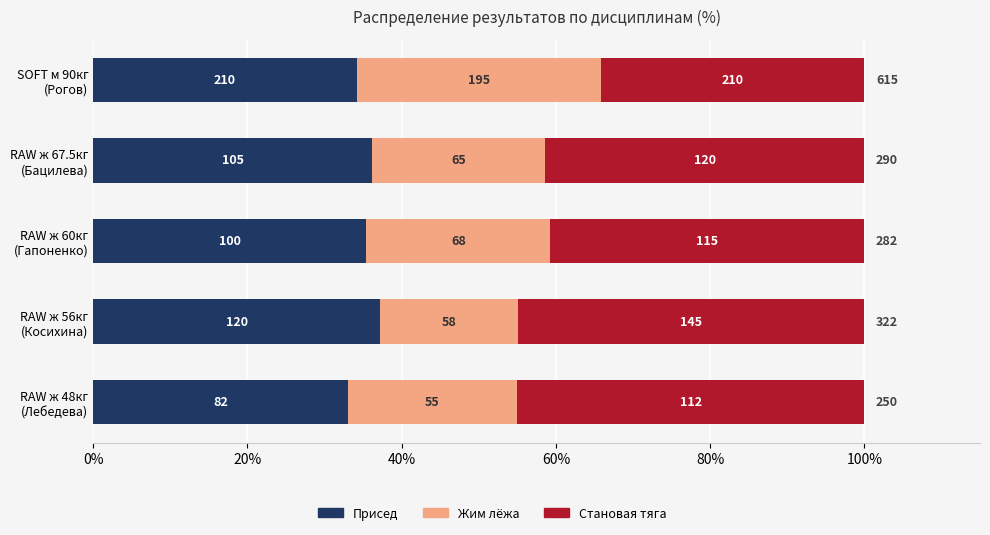

What are all the series names shown in the legend?

Присед, Жим лёжа, Становая тяга